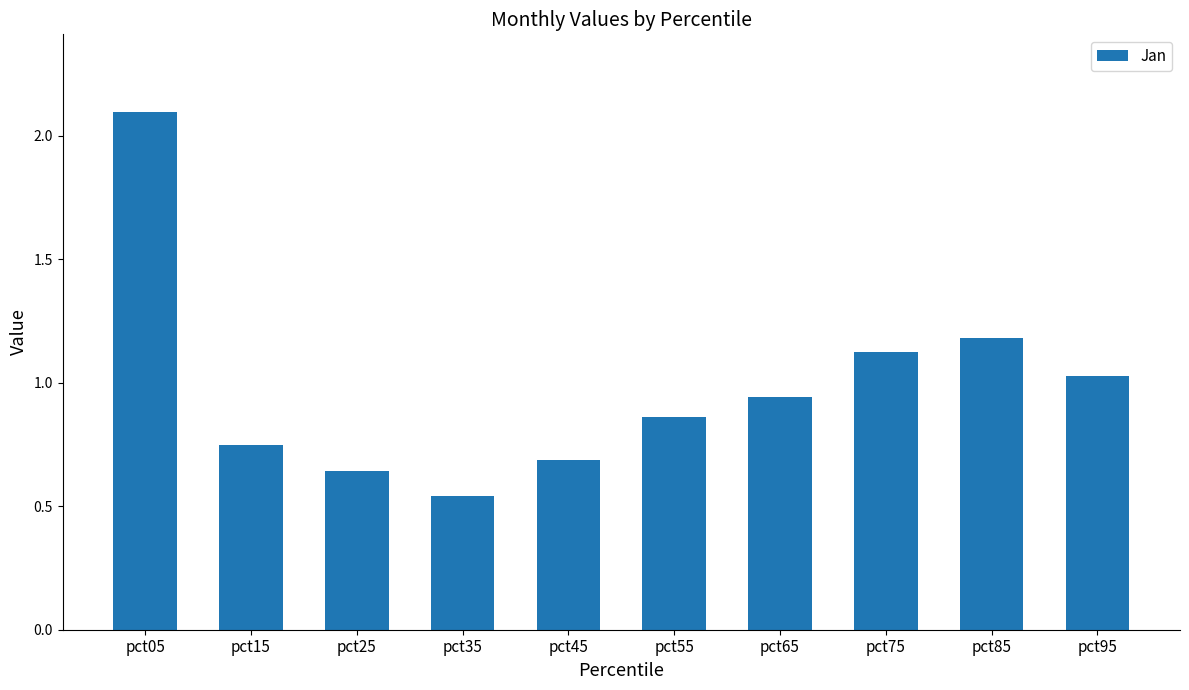

What is the change in value from pct15 to pct75?

+0.4